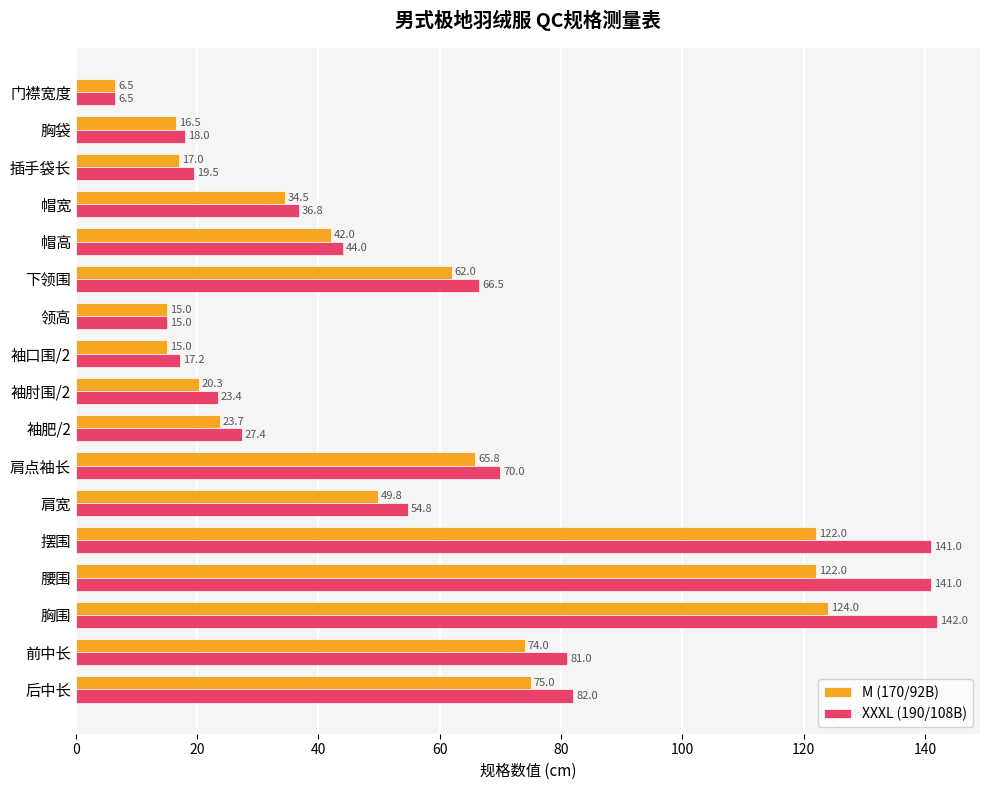

What is the average value of the XXXL (190/108B) series?

58.0